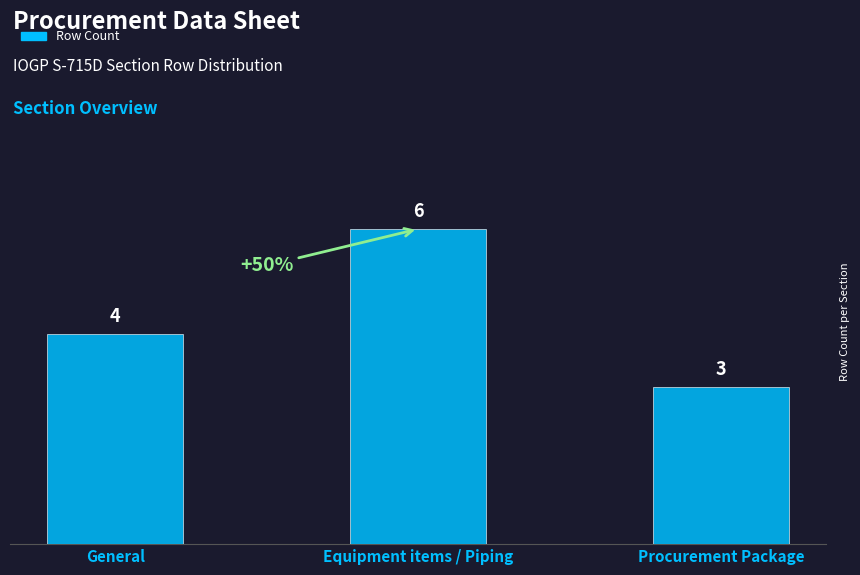

How many values are below 4?

1